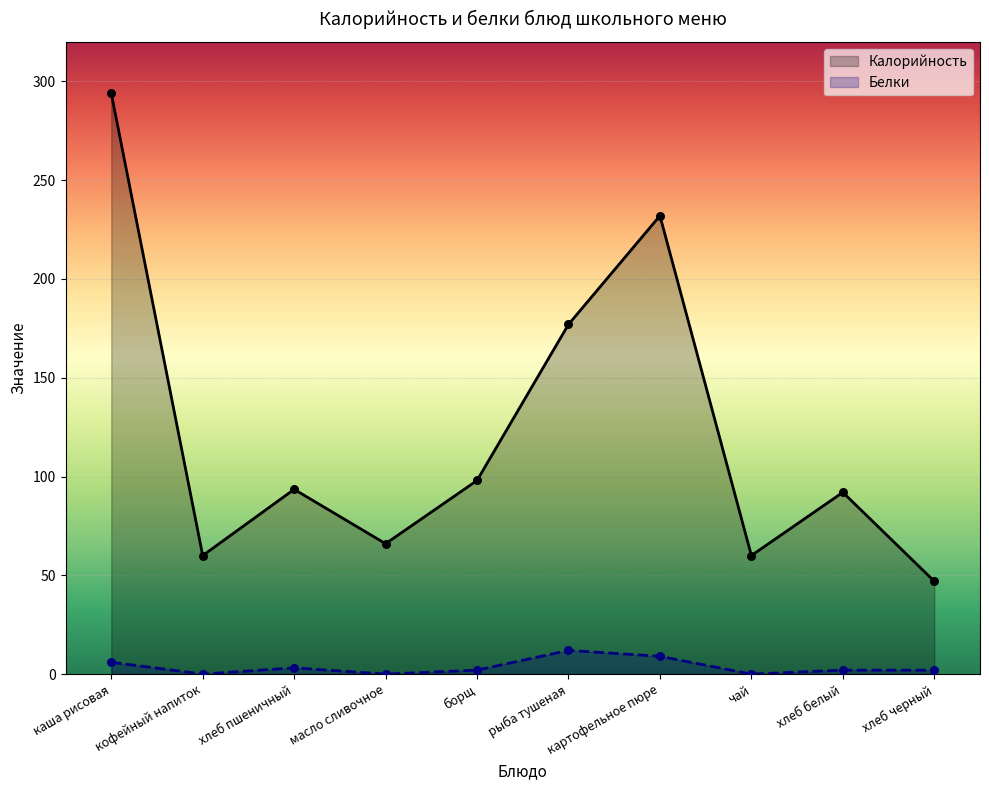

Which series has the largest total across all categories?

Калорийность